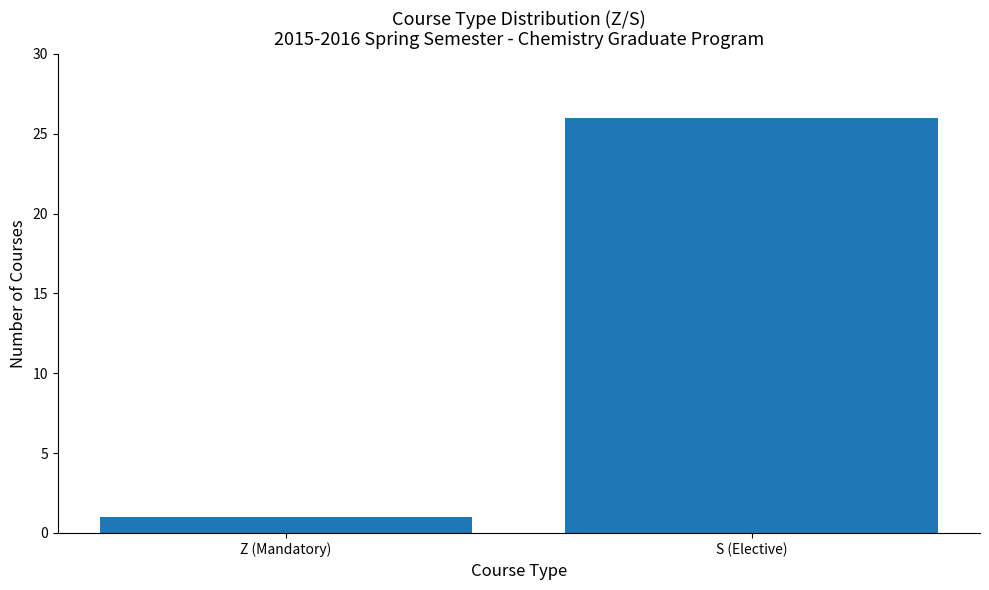

What is the value of the 2nd bar from the left?

26